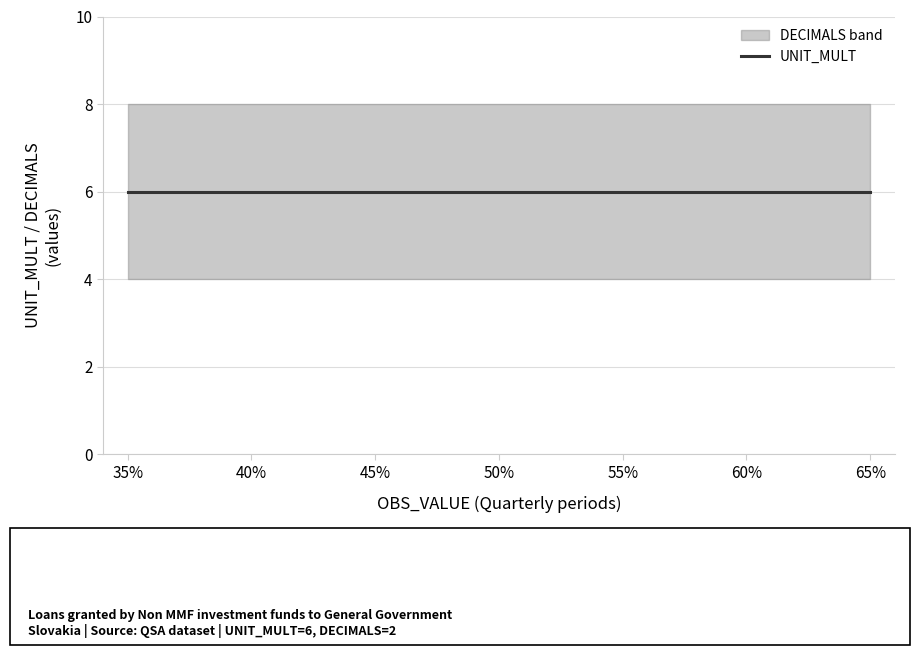

True or false: DECIMALS and UNIT_MULT intersect in this chart.

False